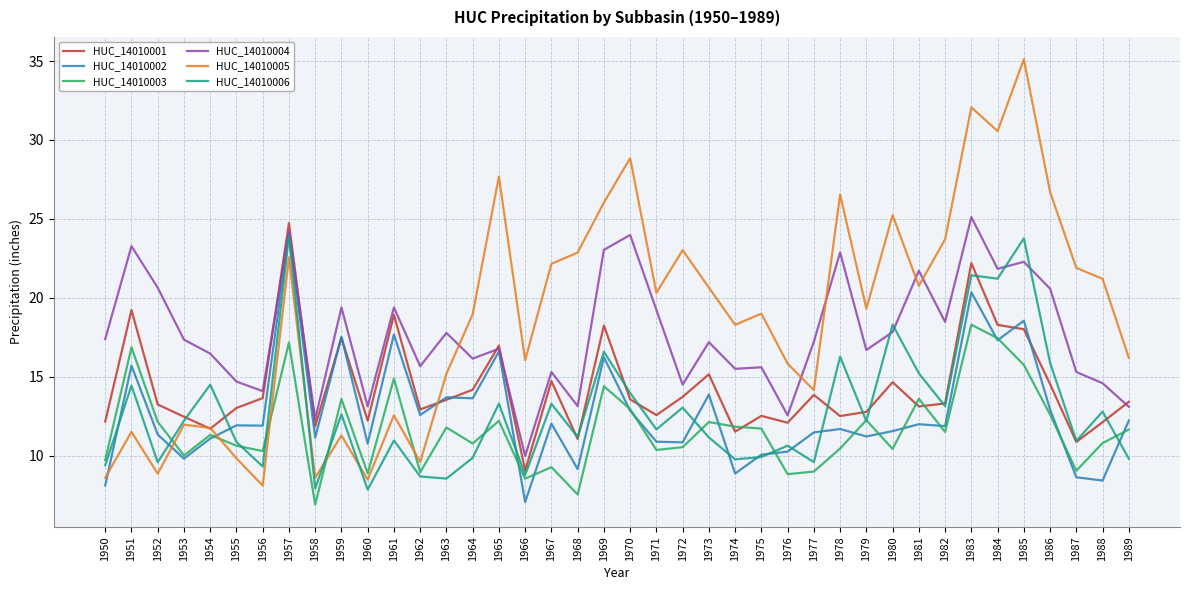

How many lines are shown in the chart?

6